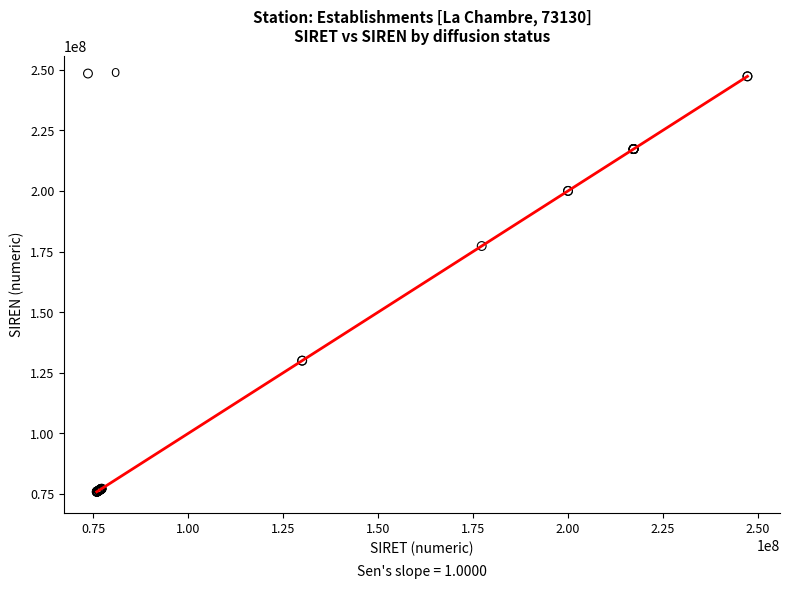

What Y value in the scatter plot is closest to 161606189?

177302114